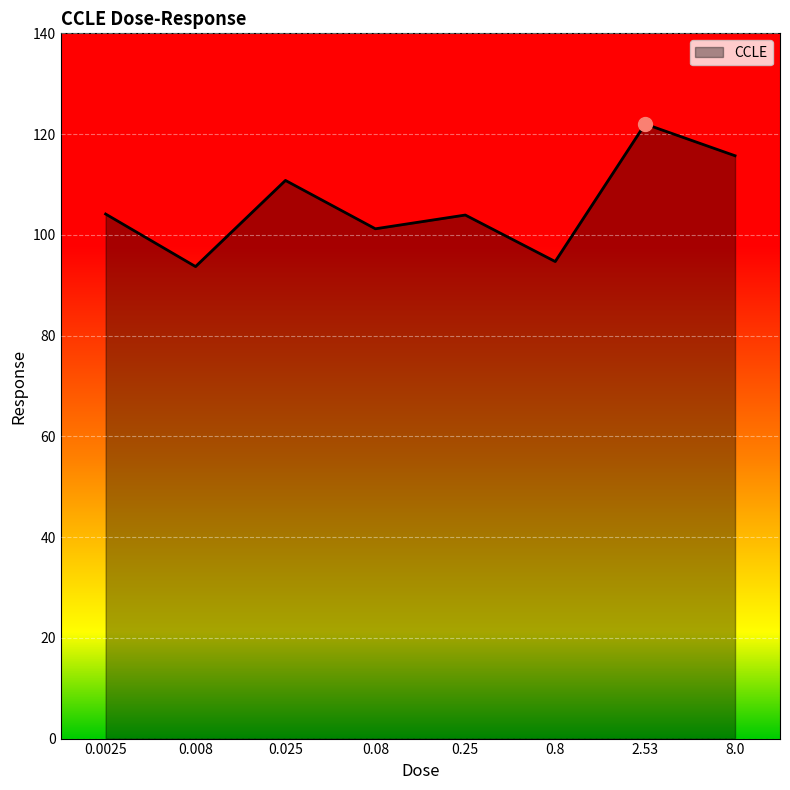

Count the number of data series in this chart.

1